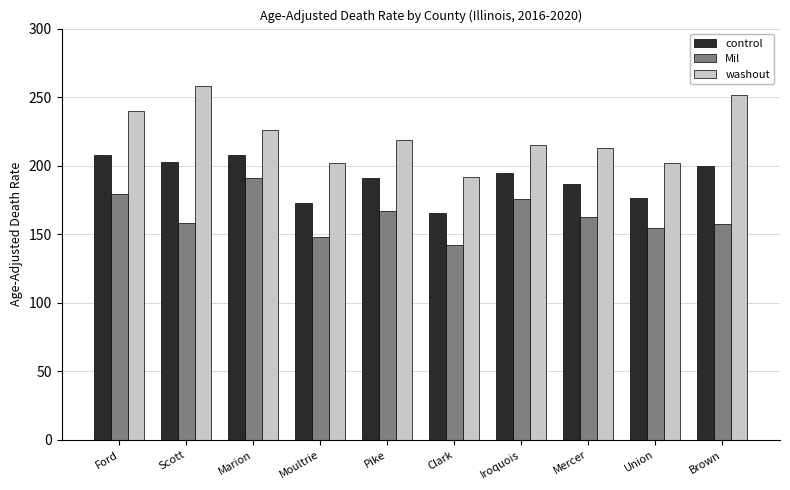

Is the value of control at Moultrie greater than the value of Mil at Union?

Yes